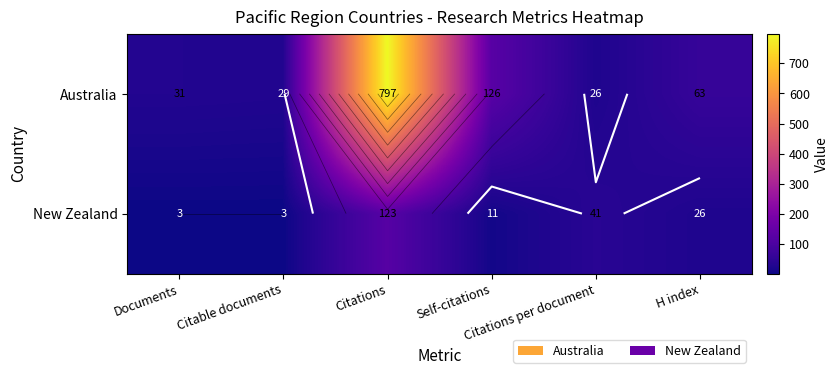

Which label corresponds to the smallest value in the chart?

Documents